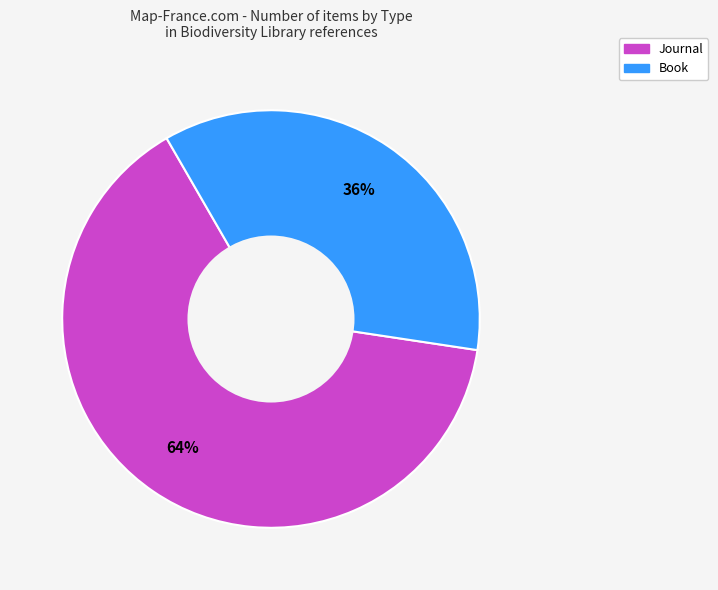

To the nearest percent, what is the average slice percentage?

50%